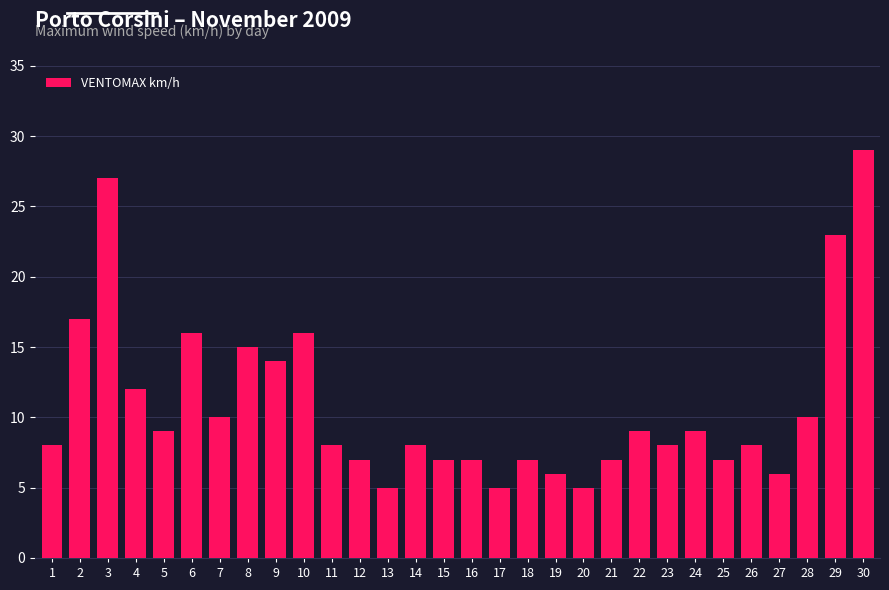

What is the maximum value shown in the chart?

29